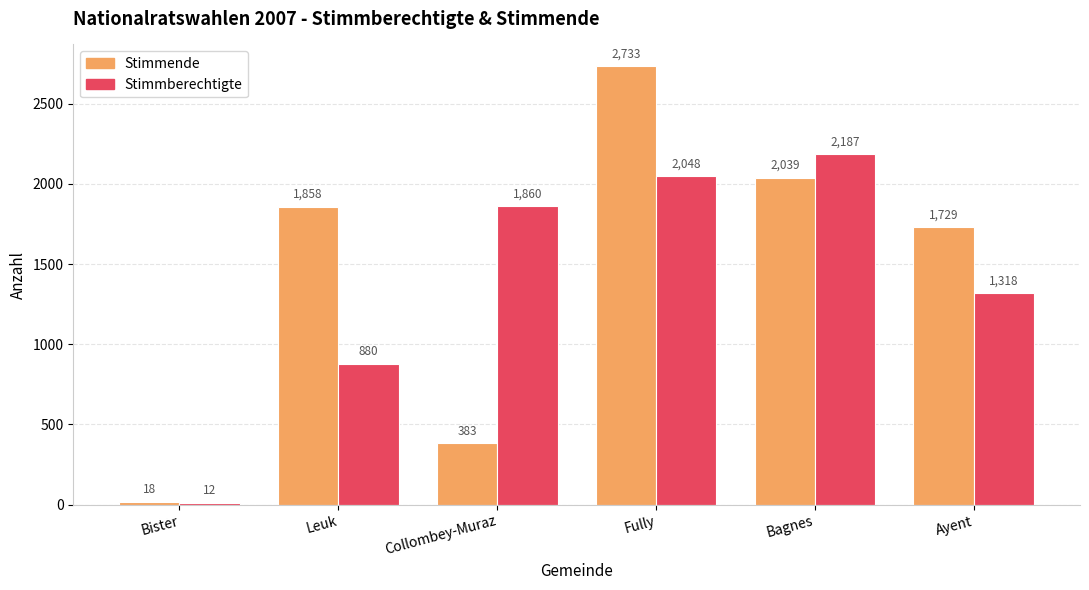

List the labels in order of Stimmberechtigte value, smallest first.

Bister, Leuk, Ayent, Collombey-Muraz, Fully, Bagnes